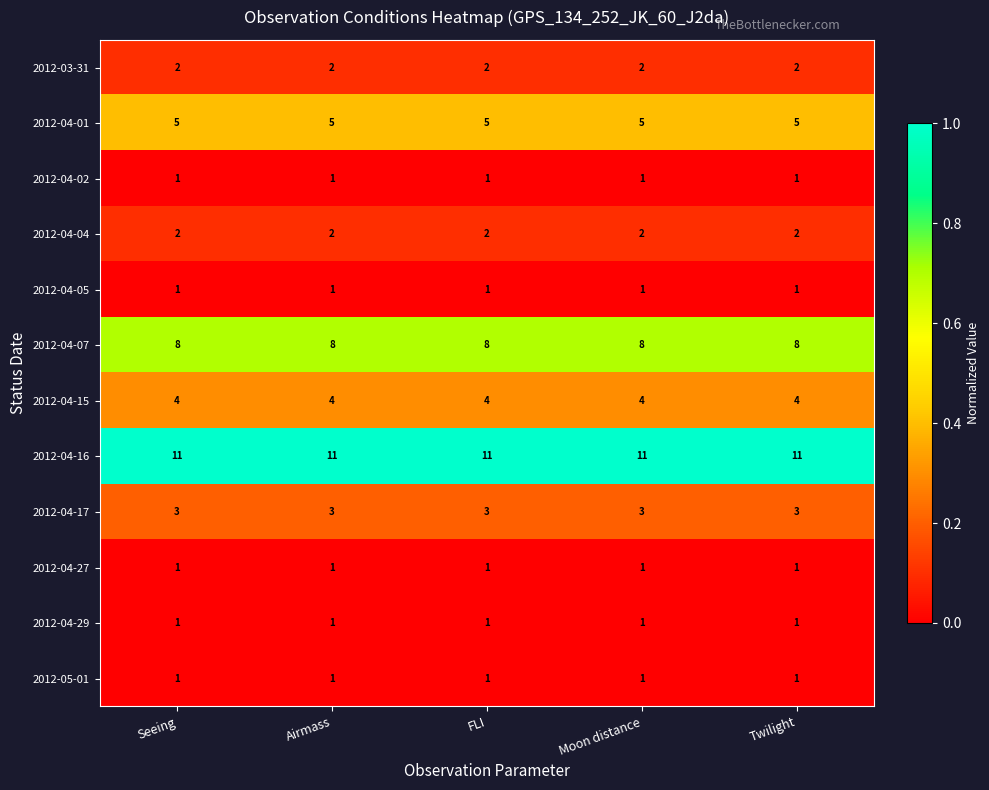

What is the total value across all series at Twilight?

40